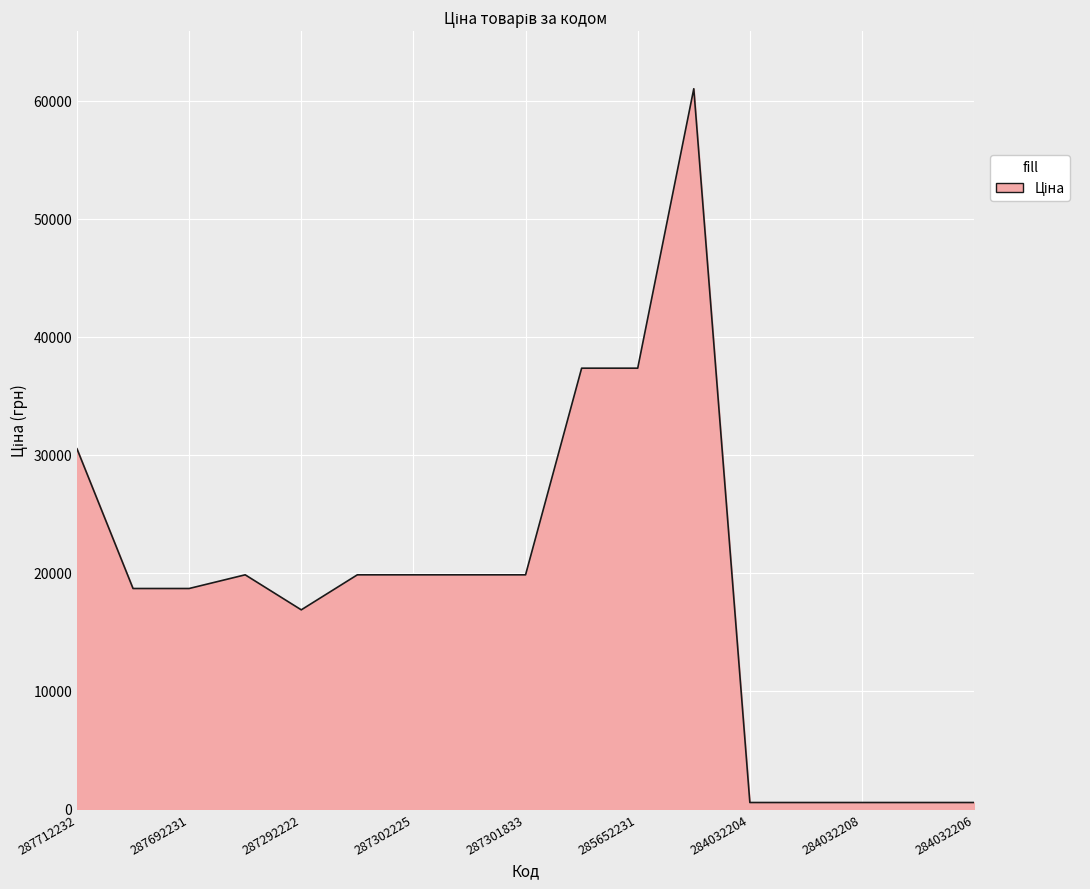

How many distinct data groups are displayed?

1